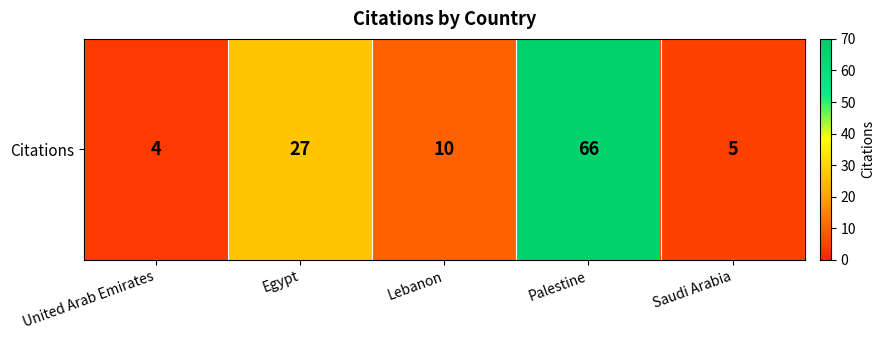

The chart shows a value of 106 at Palestine. True or false?

False